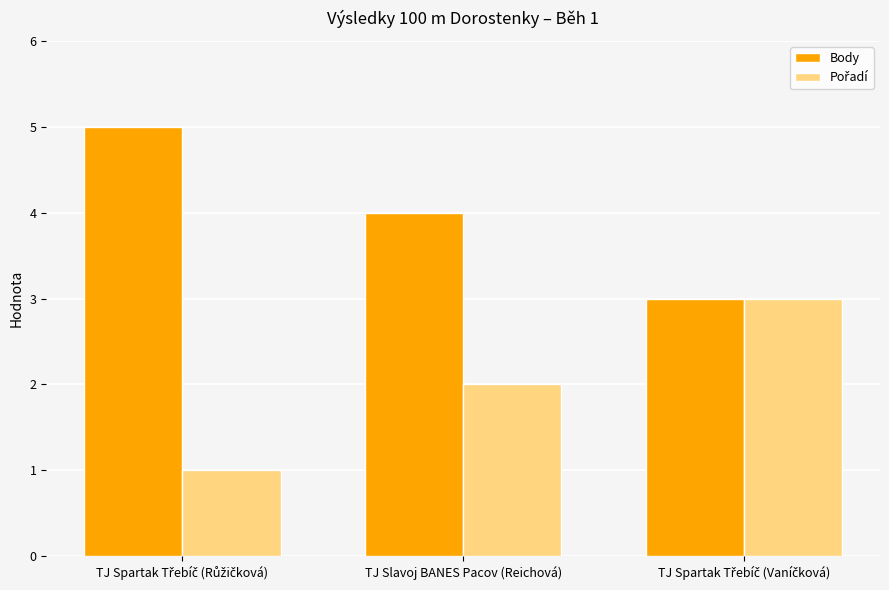

Which series has the largest total across all categories?

Body